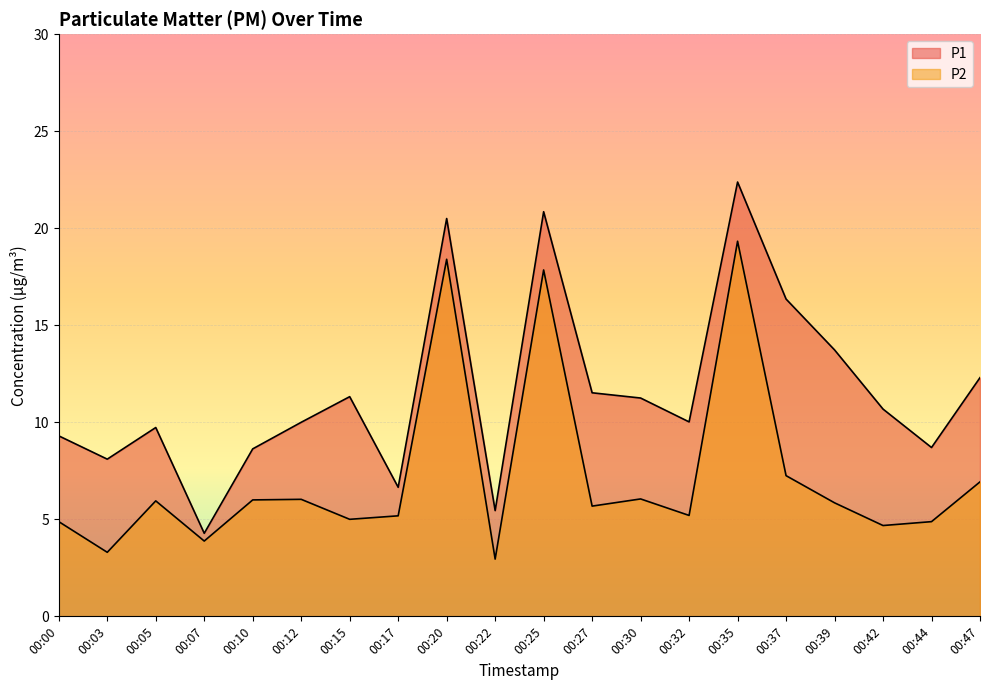

What is the highest value of the P2 series?

19.3